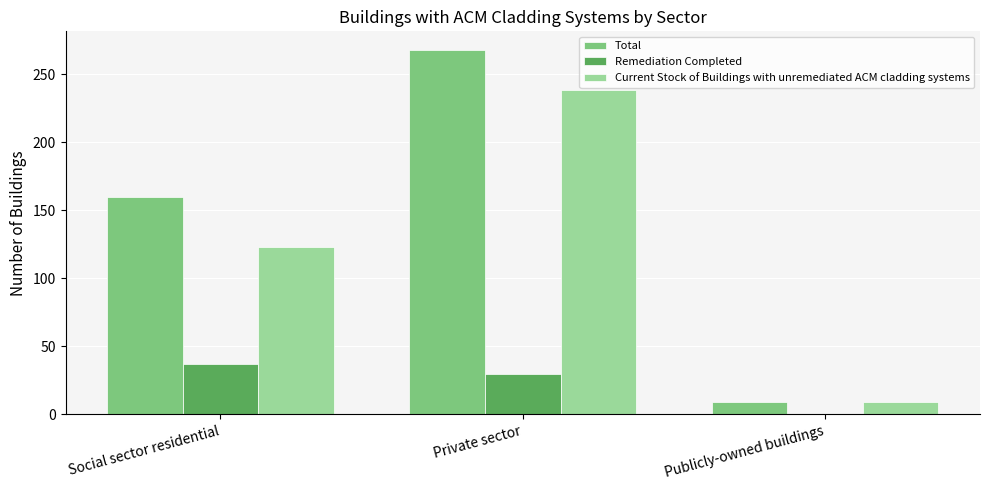

True or false: Total has a value of 56 at Private sector.

False